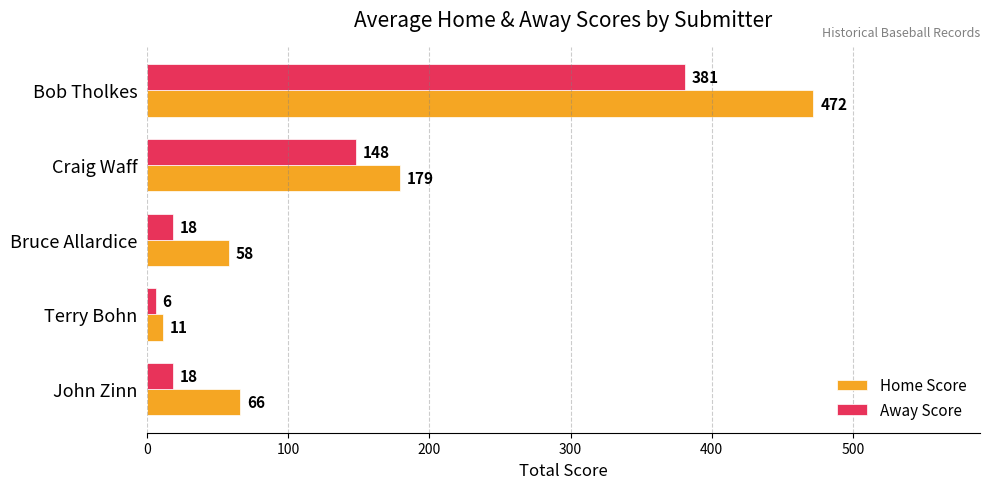

At how many categories does at least one series exceed 18?

4